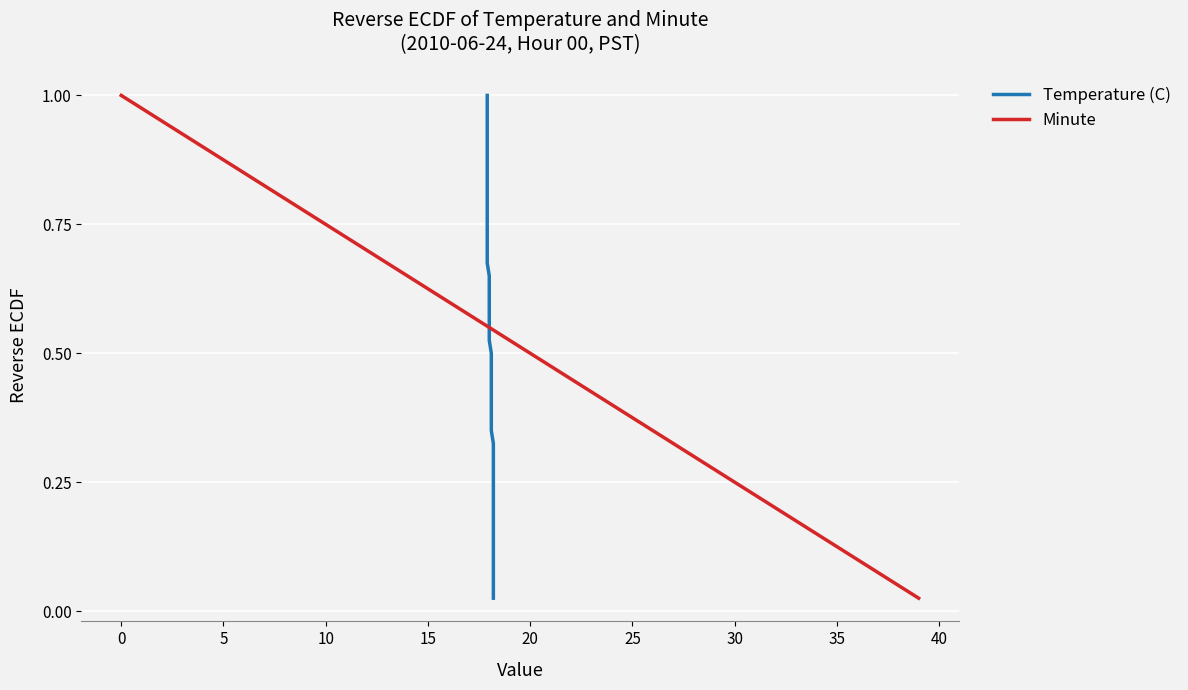

True or false: Temperature (C) has more than 0 interior local peaks.

False